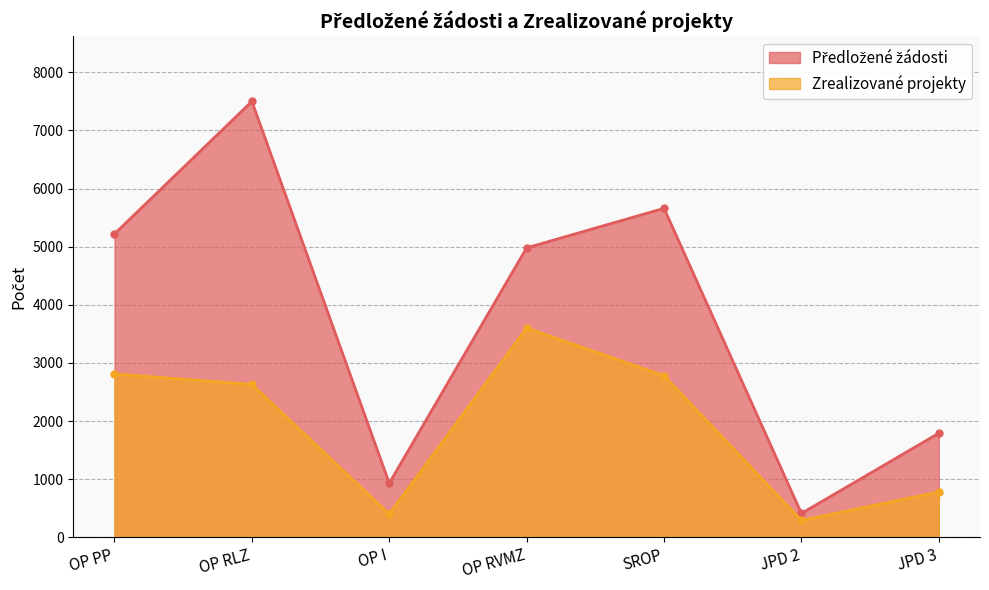

Is the value of Zrealizované projekty at OP RVMZ greater than the value of Předložené žádosti at OP I?

Yes